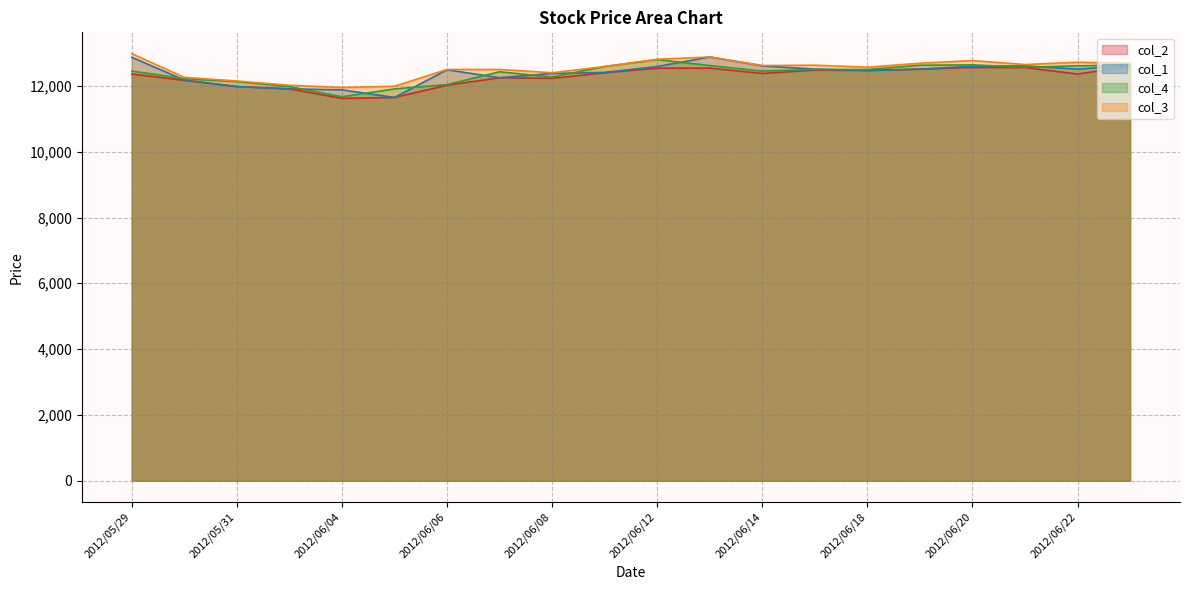

Reading left to right, list all the values displayed in this chart.

col_2: 2012/05/29=12360	2012/05/30=12170	2012/05/31=11980	2012/06/01=11910	2012/06/04=11620	2012/06/05=11650	2012/06/06=12020	2012/06/07=12250	2012/06/08=12230	2012/06/11=12400	2012/06/12=12540	2012/06/13=12540	2012/06/14=12380	2012/06/15=12480	2012/06/18=12470	2012/06/19=12510	2012/06/20=12560	2012/06/21=12560	2012/06/22=12360	2012/06/25=12600
col_1: 2012/05/29=12870	2012/05/30=12180	2012/05/31=11980	2012/06/01=11910	2012/06/04=11880	2012/06/05=11650	2012/06/06=12490	2012/06/07=12250	2012/06/08=12380	2012/06/11=12410	2012/06/12=12590	2012/06/13=12880	2012/06/14=12610	2012/06/15=12510	2012/06/18=12470	2012/06/19=12510	2012/06/20=12600	2012/06/21=12610	2012/06/22=12510	2012/06/25=12620
col_4: 2012/05/29=12450	2012/05/30=12220	2012/05/31=12130	2012/06/01=11980	2012/06/04=11670	2012/06/05=11910	2012/06/06=12040	2012/06/07=12430	2012/06/08=12270	2012/06/11=12590	2012/06/12=12800	2012/06/13=12620	2012/06/14=12450	2012/06/15=12500	2012/06/18=12500	2012/06/19=12630	2012/06/20=12640	2012/06/21=12570	2012/06/22=12610	2012/06/25=12640
col_3: 2012/05/29=12980	2012/05/30=12260	2012/05/31=12150	2012/06/01=12020	2012/06/04=11950	2012/06/05=11990	2012/06/06=12500	2012/06/07=12500	2012/06/08=12400	2012/06/11=12590	2012/06/12=12810	2012/06/13=12880	2012/06/14=12620	2012/06/15=12630	2012/06/18=12570	2012/06/19=12690	2012/06/20=12770	2012/06/21=12650	2012/06/22=12720	2012/06/25=12690